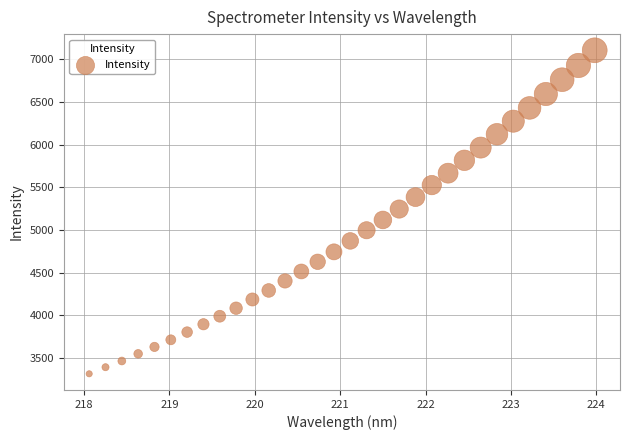

What is the range of X values (max minus min)?

5.9